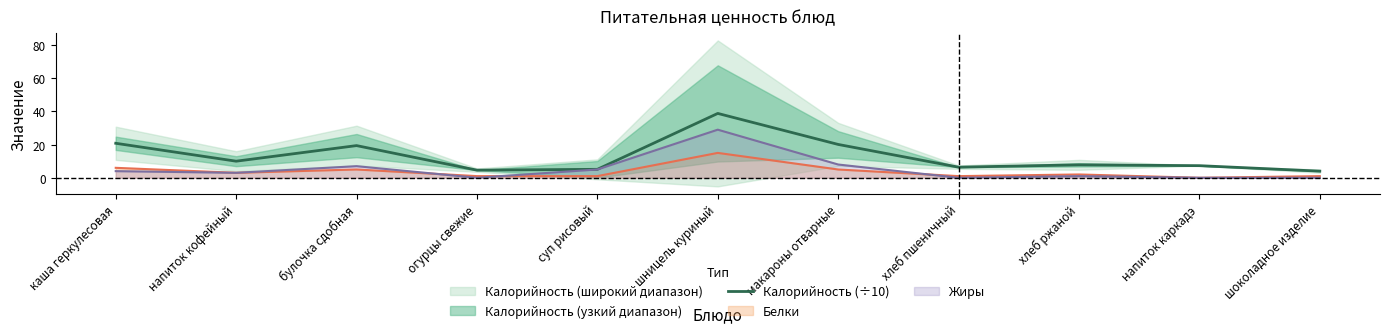

How many lines are shown in the chart?

1